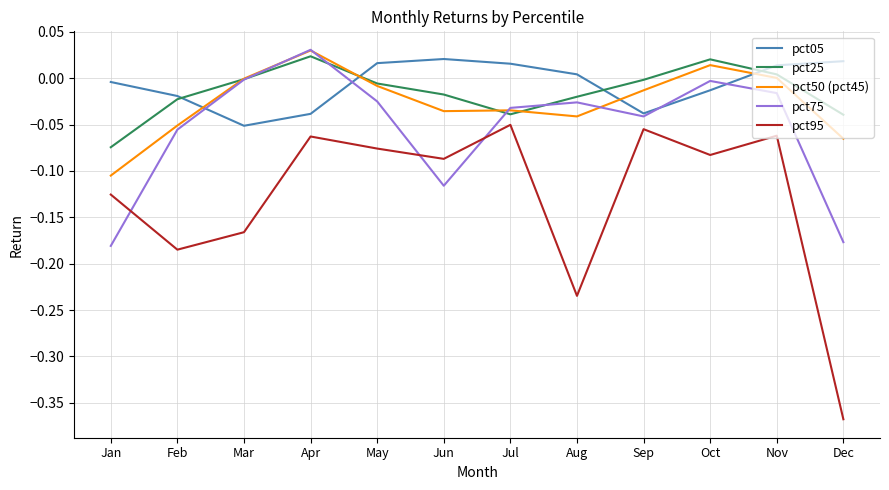

True or false: pct25 has a value of -0.0 at Jun.

True